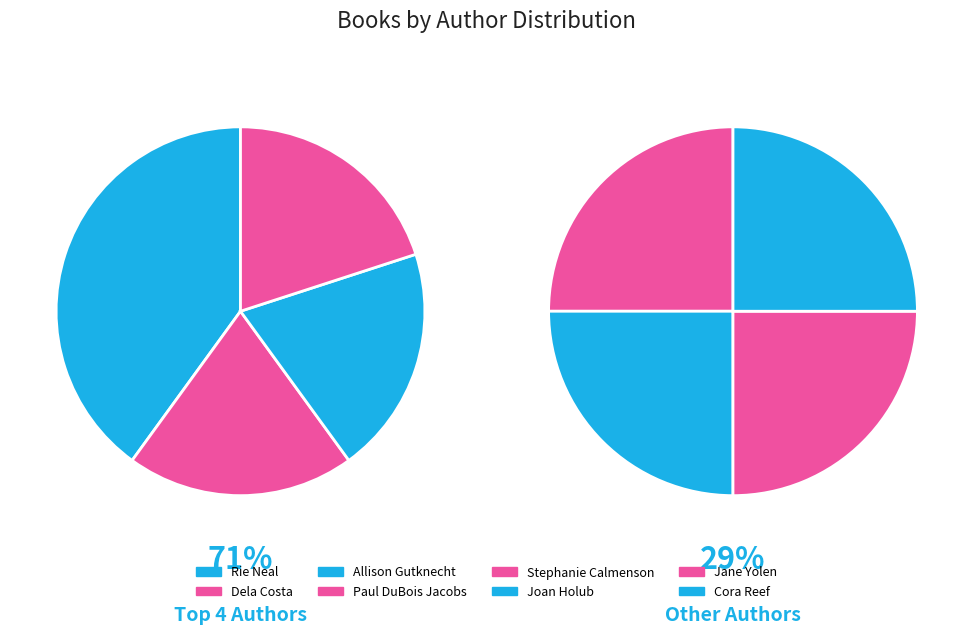

Which slice is the largest?

Rie Neal